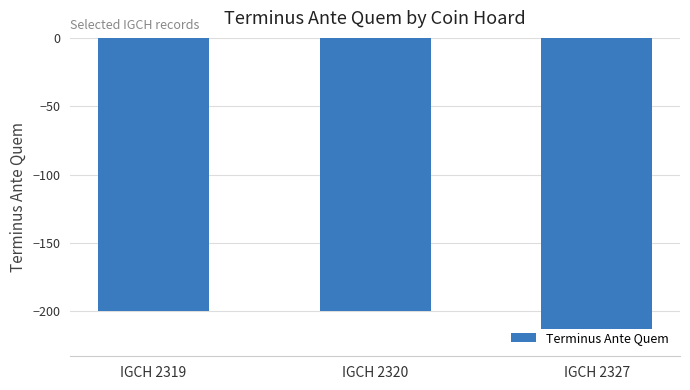

The chart shows a value of -200 at IGCH 2319. True or false?

True